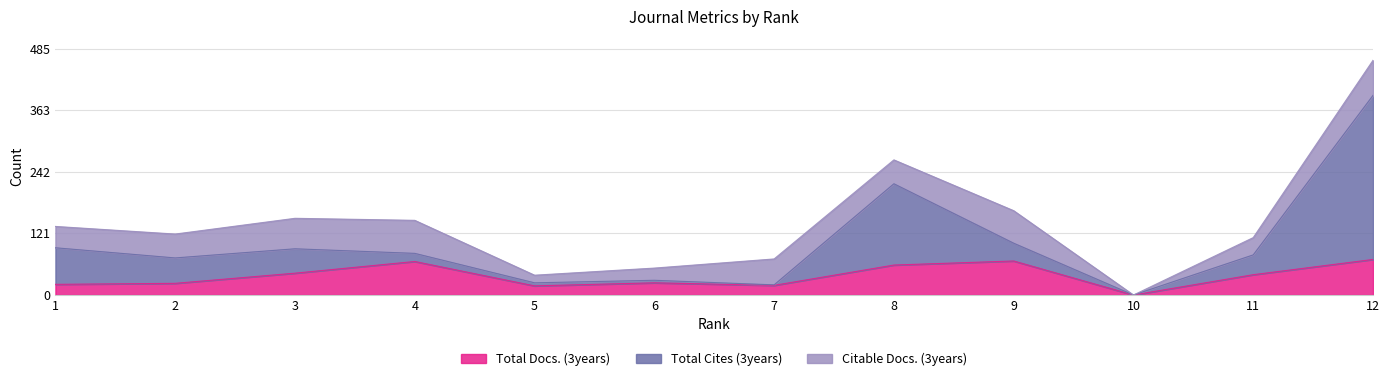

True or false: Total Cites (3years) and Total Docs. (3years) cross at least once.

False